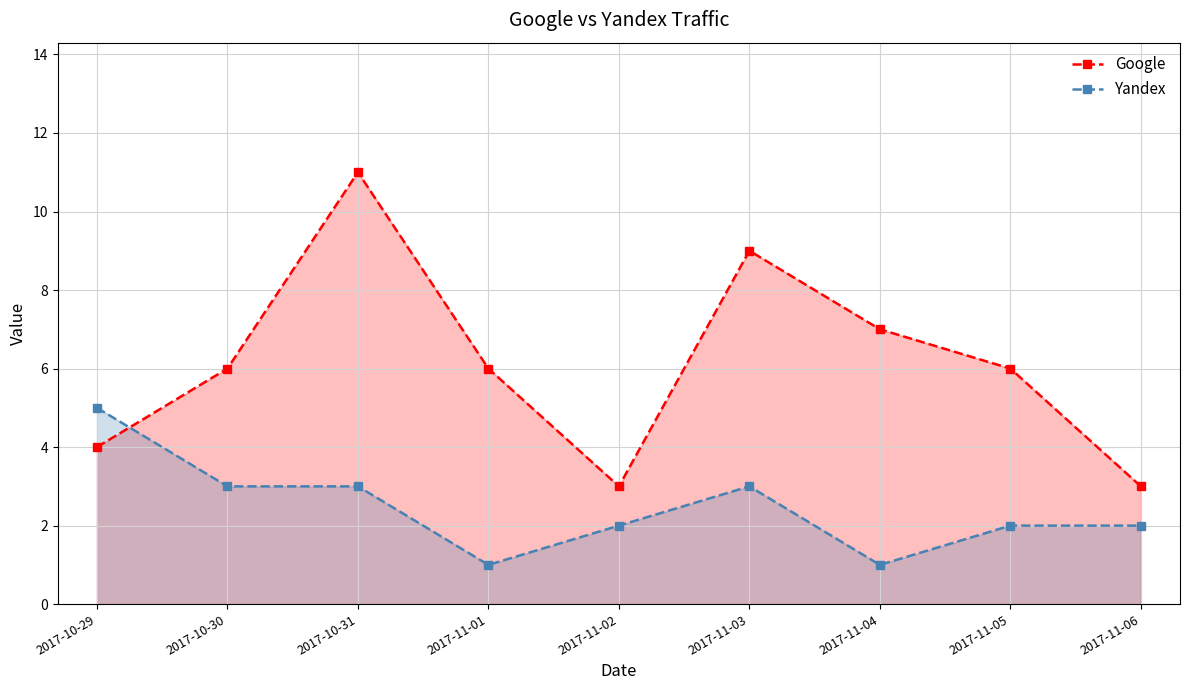

Is the value of Yandex at 2017-11-01 greater than the value of Google at 2017-10-30?

No